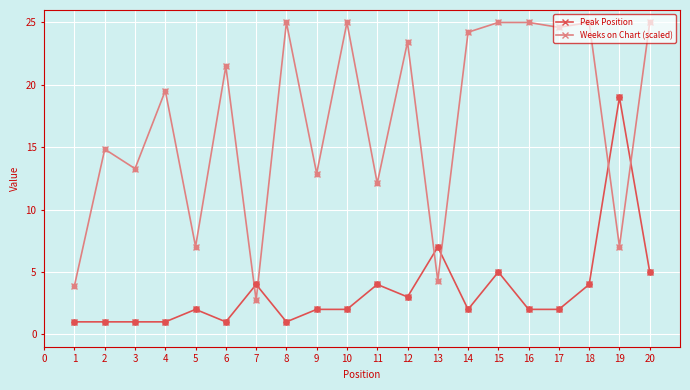

Between 4 and 5, which series saw the biggest shift?

Weeks on Chart (scaled)